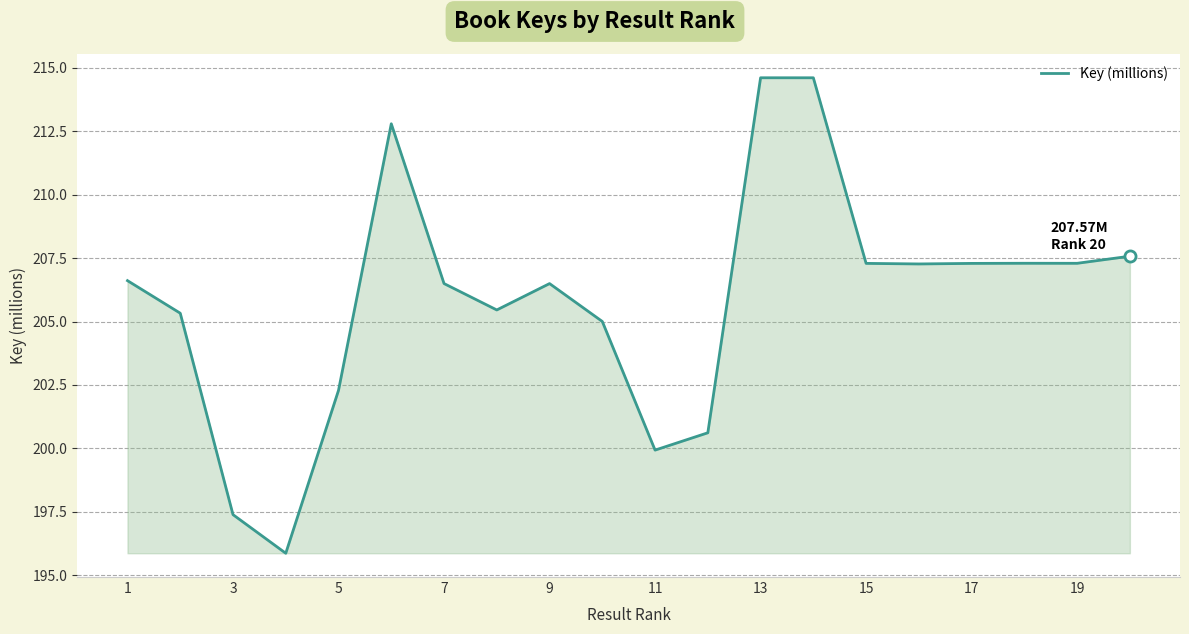

What is the greatest value displayed?

214.6